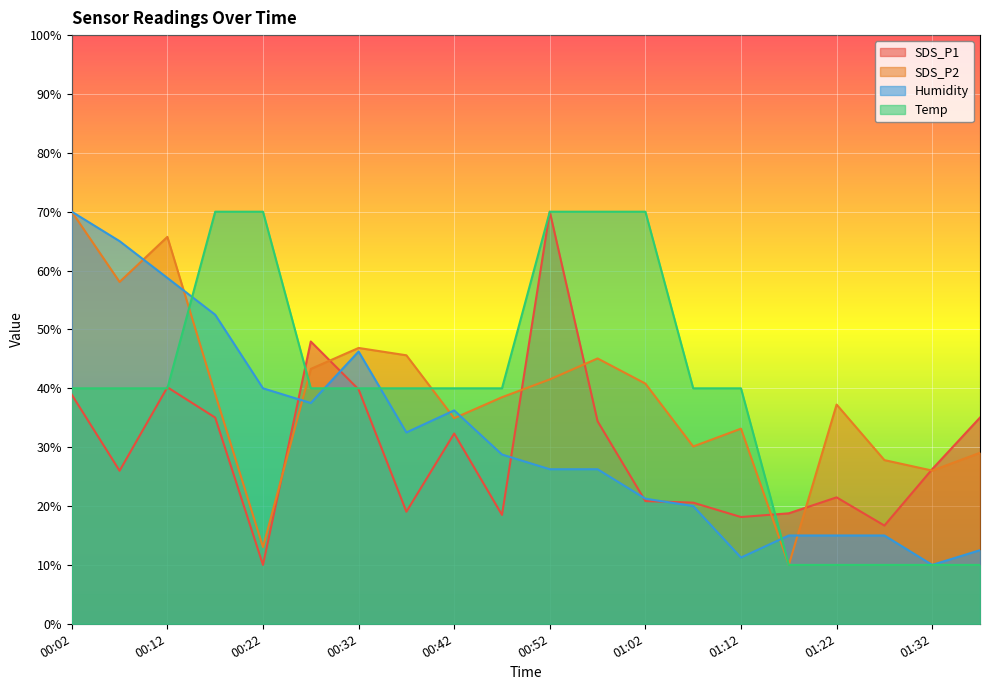

What is the sum of the SDS_P2 values at 00:57 and 00:32?

91.9